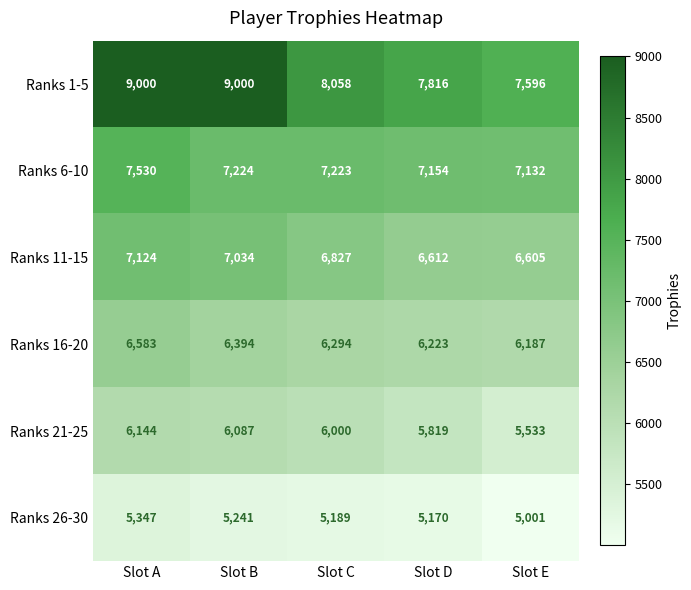

At which label does Ranks 11-15 reach its peak?

Slot A